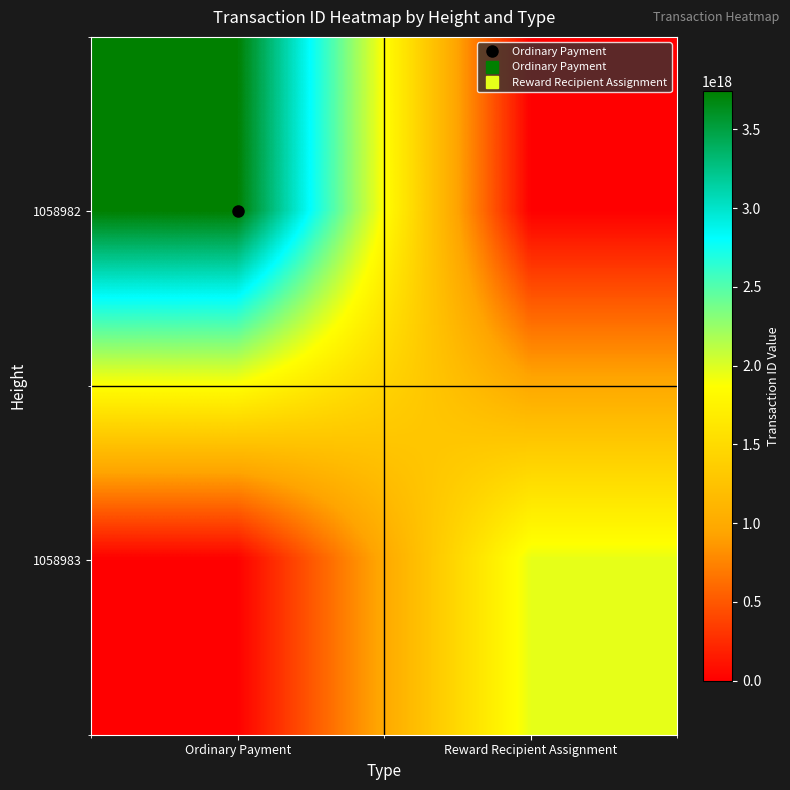

At how many categories does at least one series exceed 1992659501738205952?

1